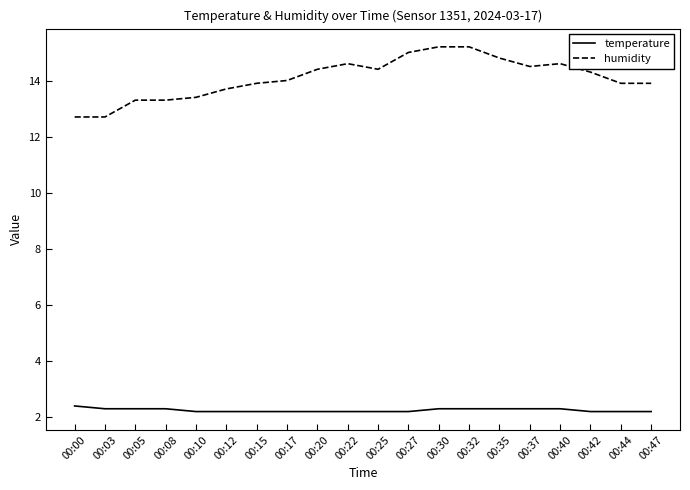

Which series has the widest spread of values?

humidity